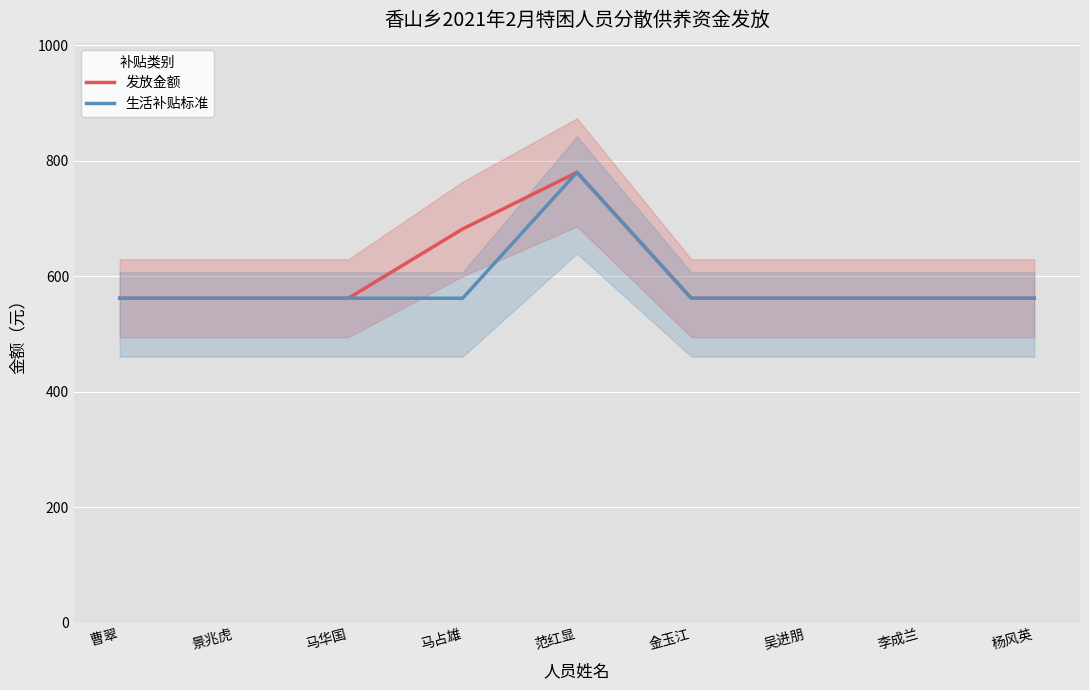

What is the greatest value displayed?

780